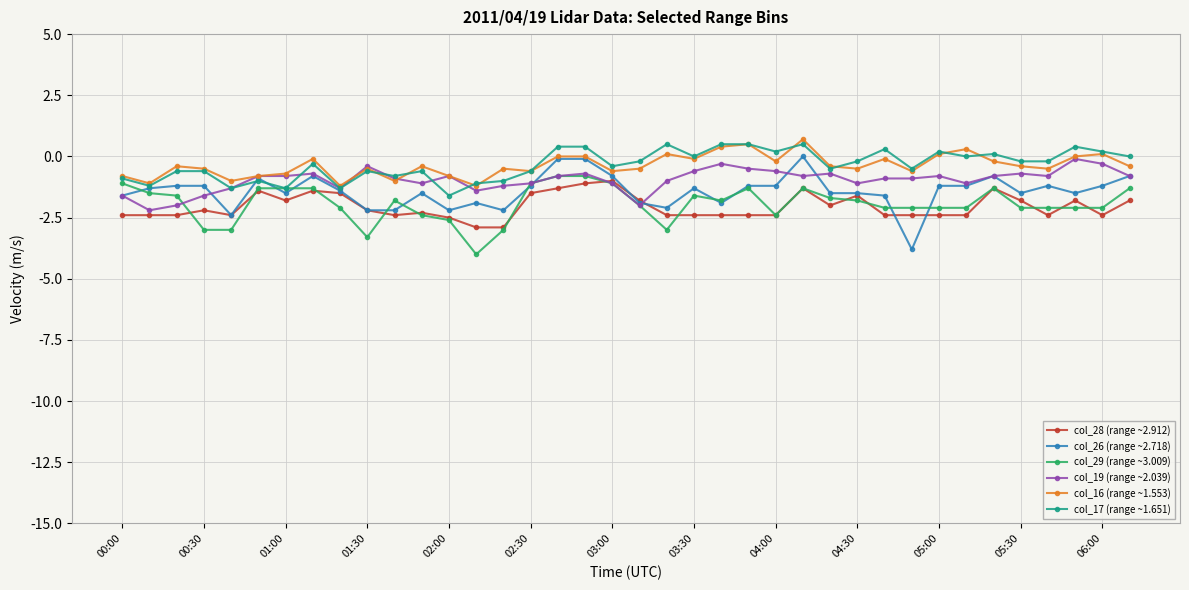

What is the minimum value for col_26 (range ~2.718)?

-3.8